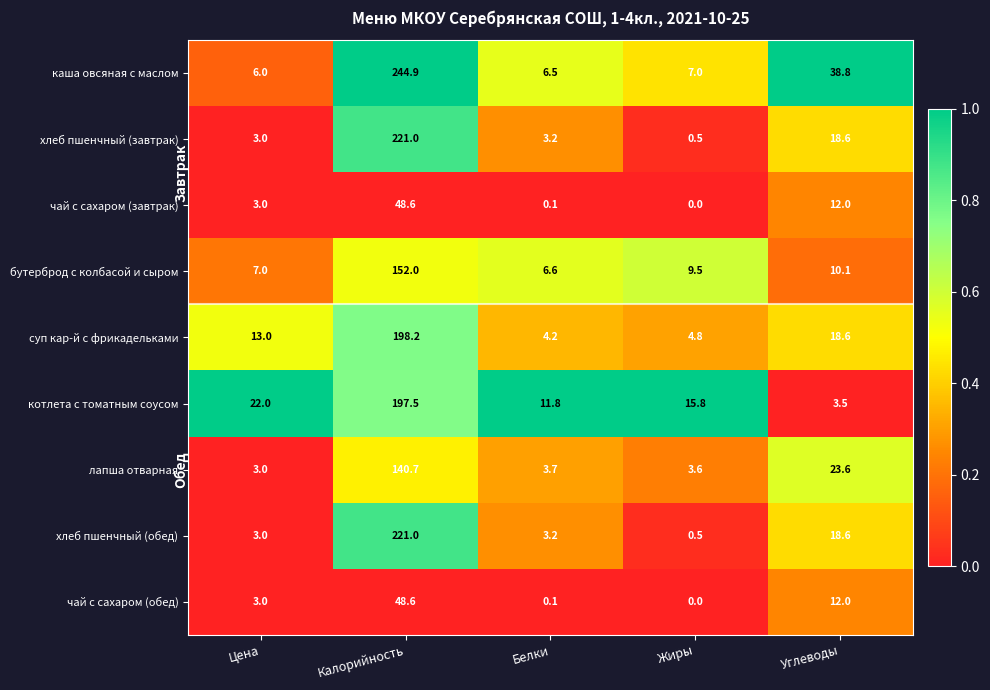

What is the average value of the котлета с томатным соусом series?

50.1